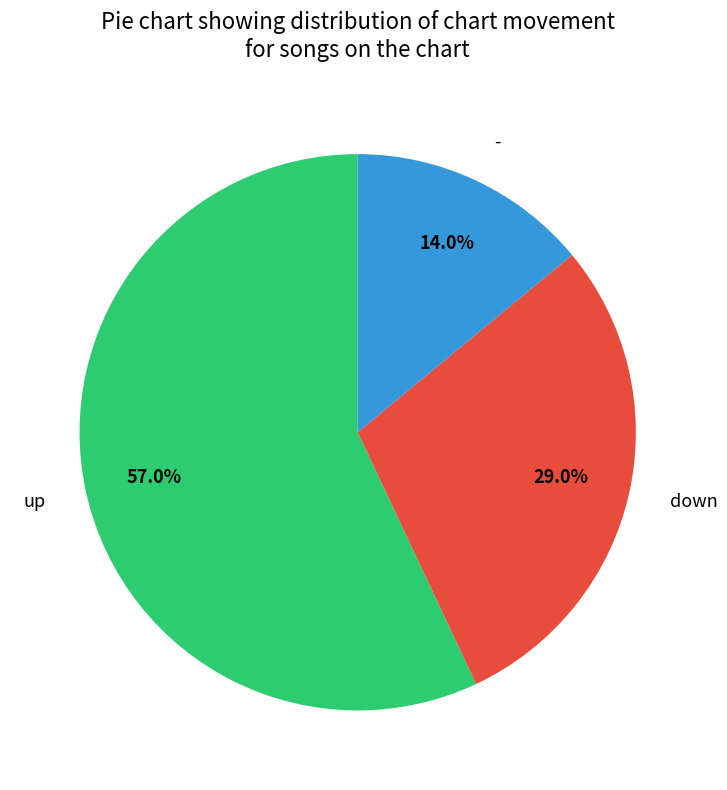

Combined, what portion of the pie is up and -?

71.0%